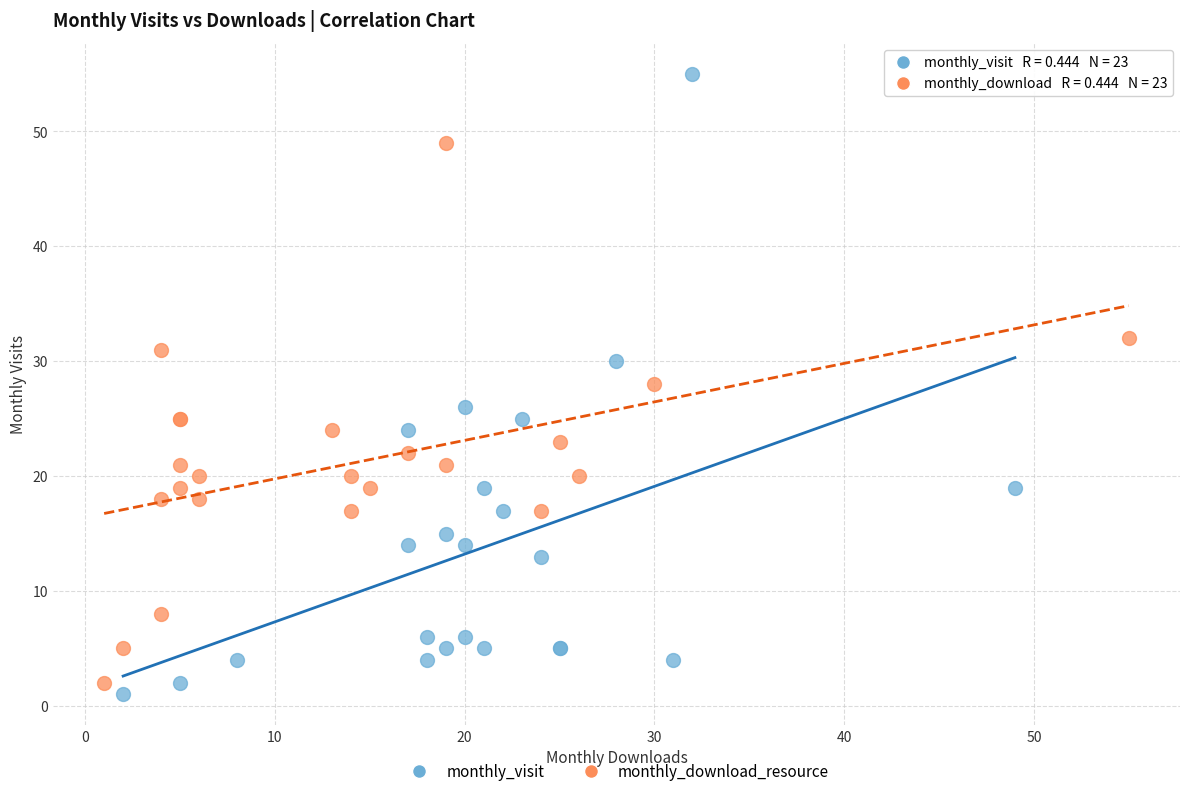

Which series has the largest Y range (max minus min)?

monthly_visit